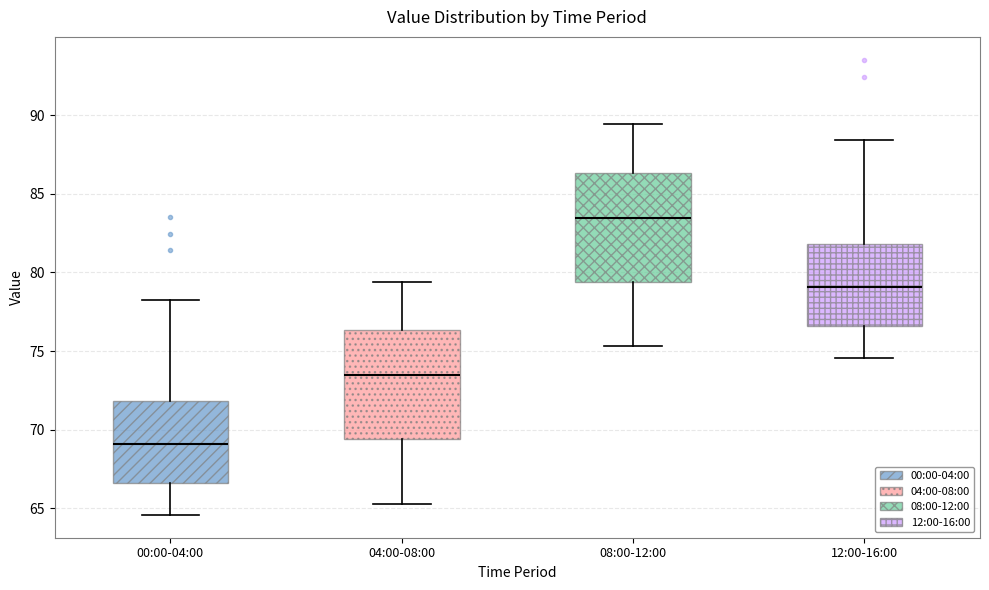

Reading left to right, read every box against the y-axis: the position of its median line, the range the box covers, and the ends of its whiskers. The values are not printed on the chart, so give them approximately, as read against the axis.

00:00-04:00: median 69.0, box 66.5 to 72.0, whiskers 64.5 to 78.5
04:00-08:00: median 73.5, box 69.5 to 76.5, whiskers 65.5 to 79.5
08:00-12:00: median 83.5, box 79.5 to 86.5, whiskers 75.5 to 89.5
12:00-16:00: median 79.0, box 76.5 to 82.0, whiskers 74.5 to 88.5